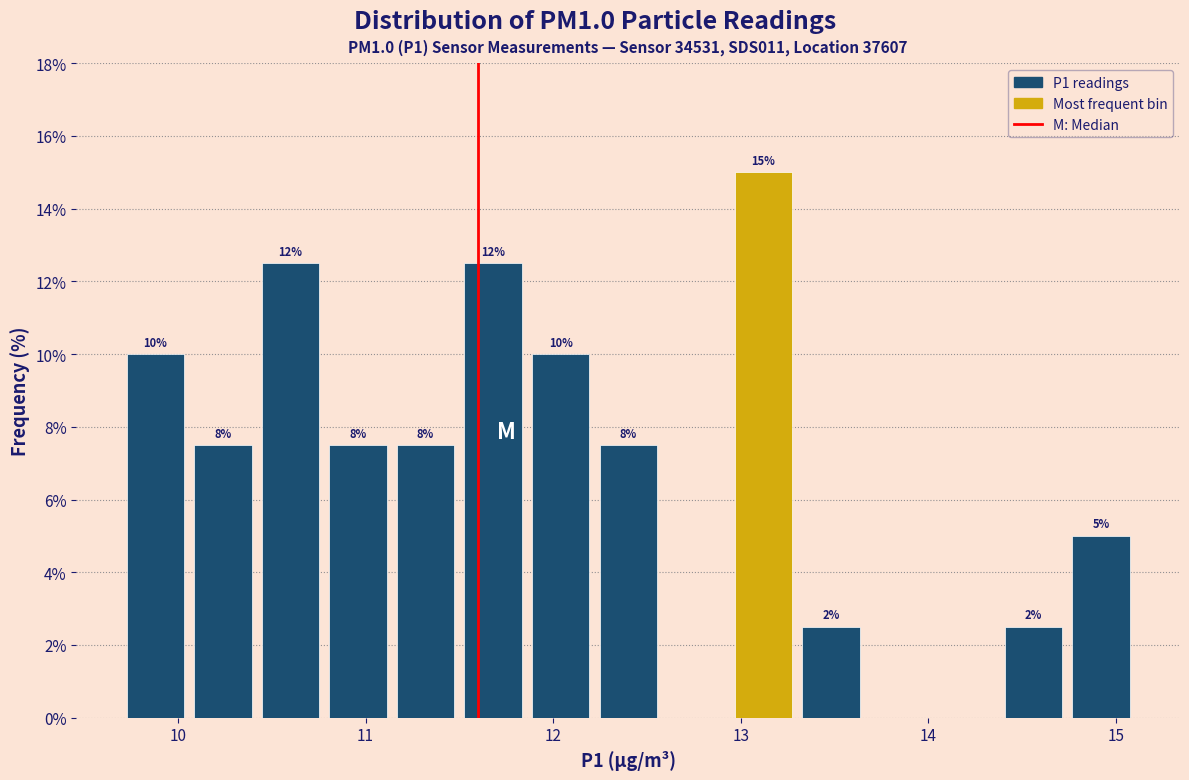

Around what value on the x-axis is the tallest bar? Give the approximate position of its centre, as read against the axis.

13.1